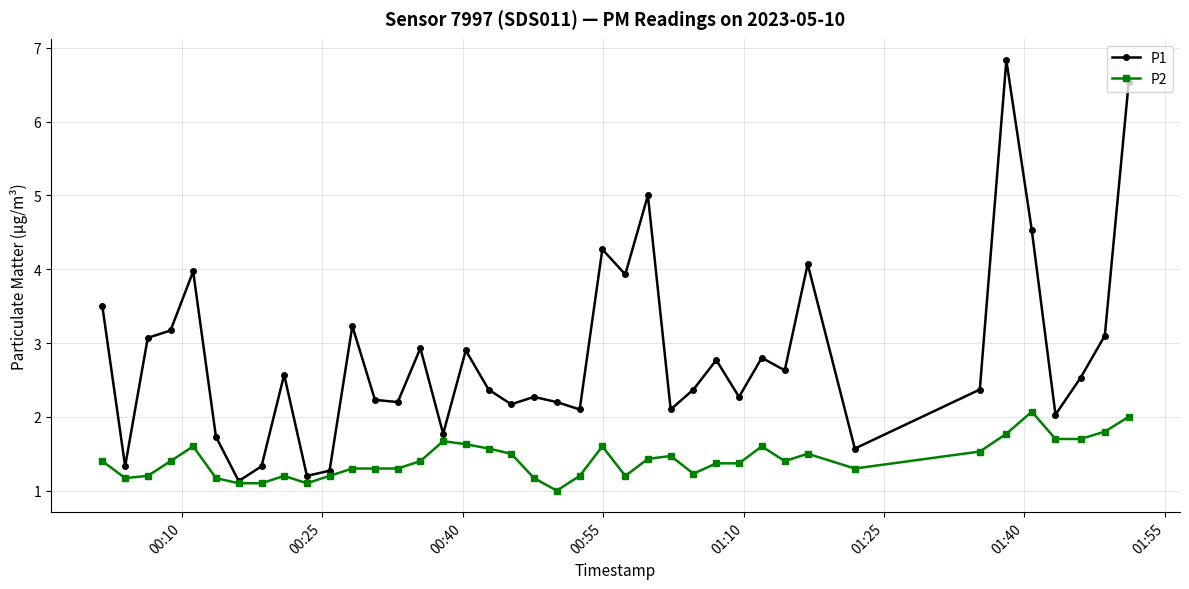

How many lines are shown in the chart?

2